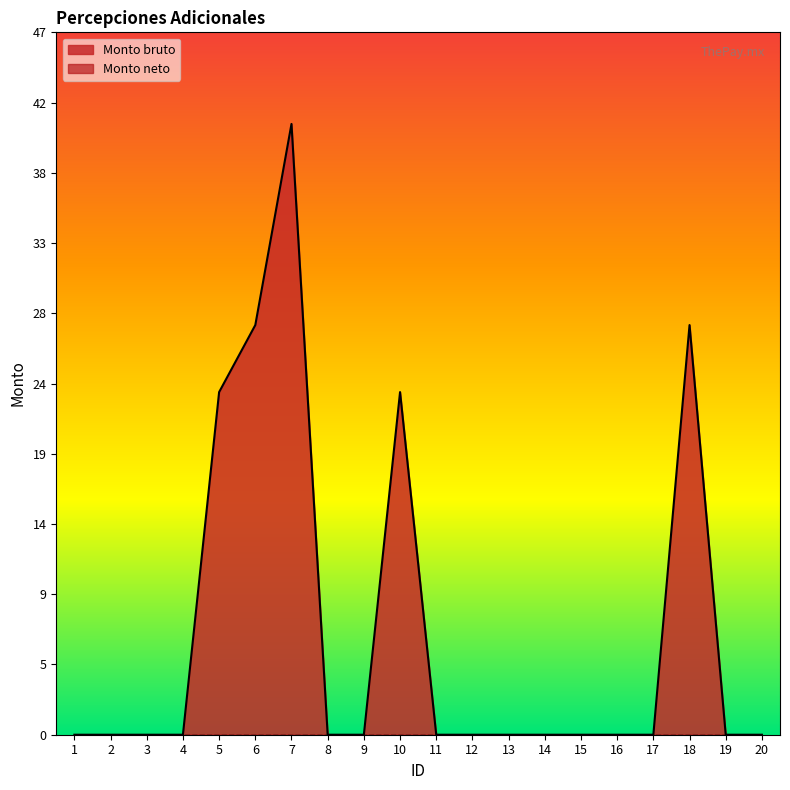

Does the chart display data point markers on the line(s)?

No